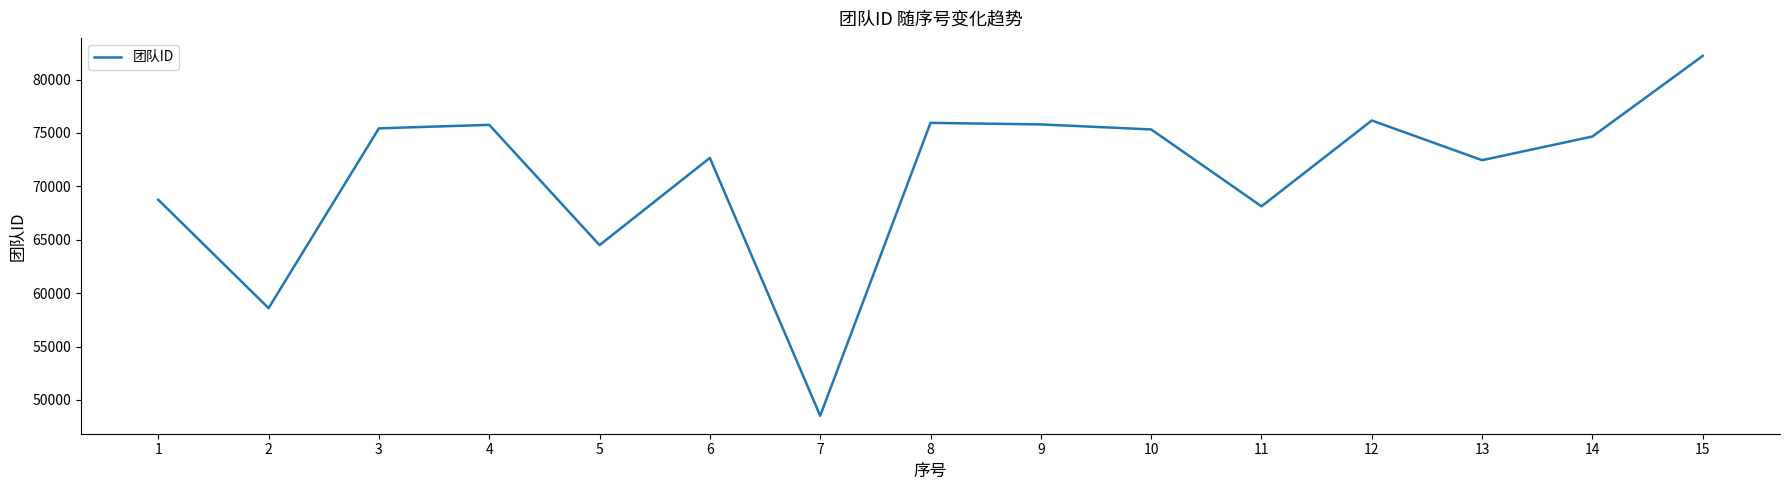

Between 2 and 13, which is larger?

13